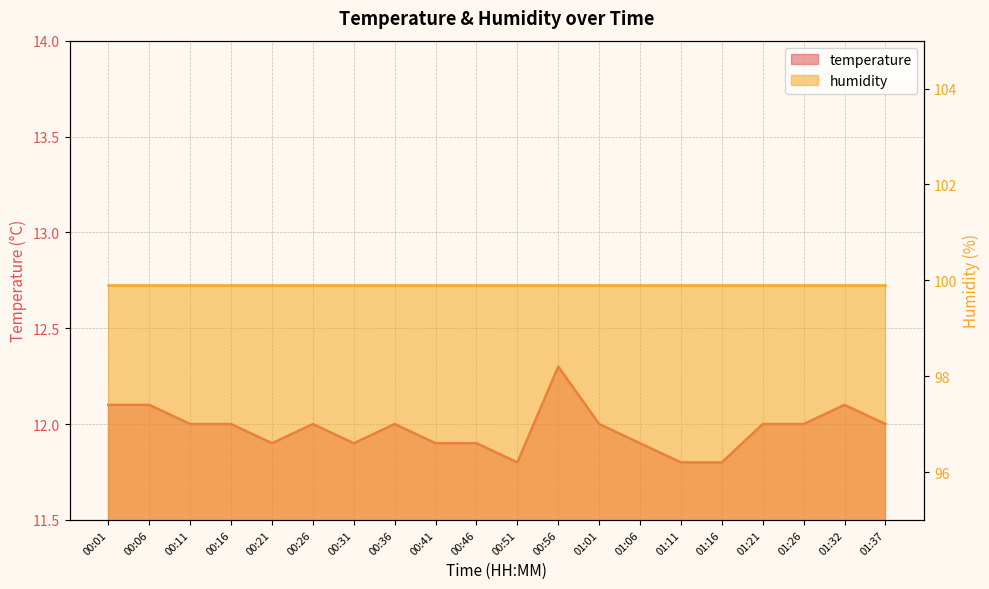

Between 00:31 and 00:11, which is larger?

00:11